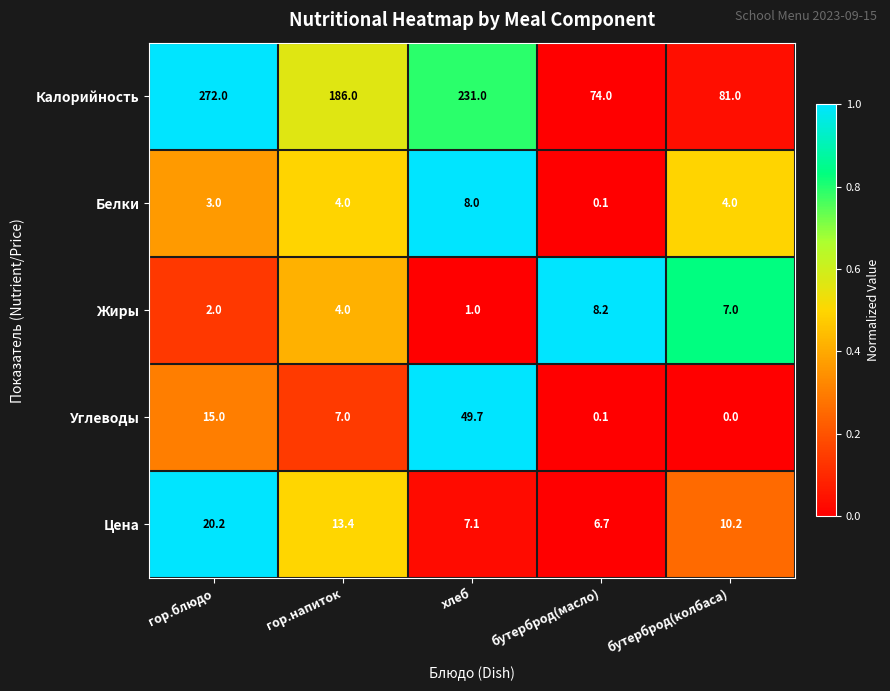

What is the difference between the Жиры values at гор.напиток and хлеб?

3.0